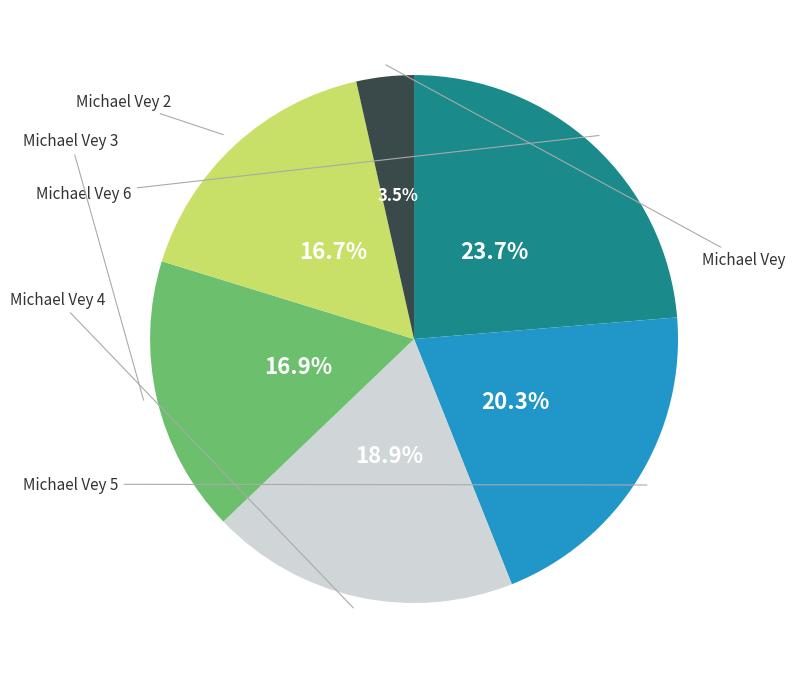

Does any single category account for the majority?

No